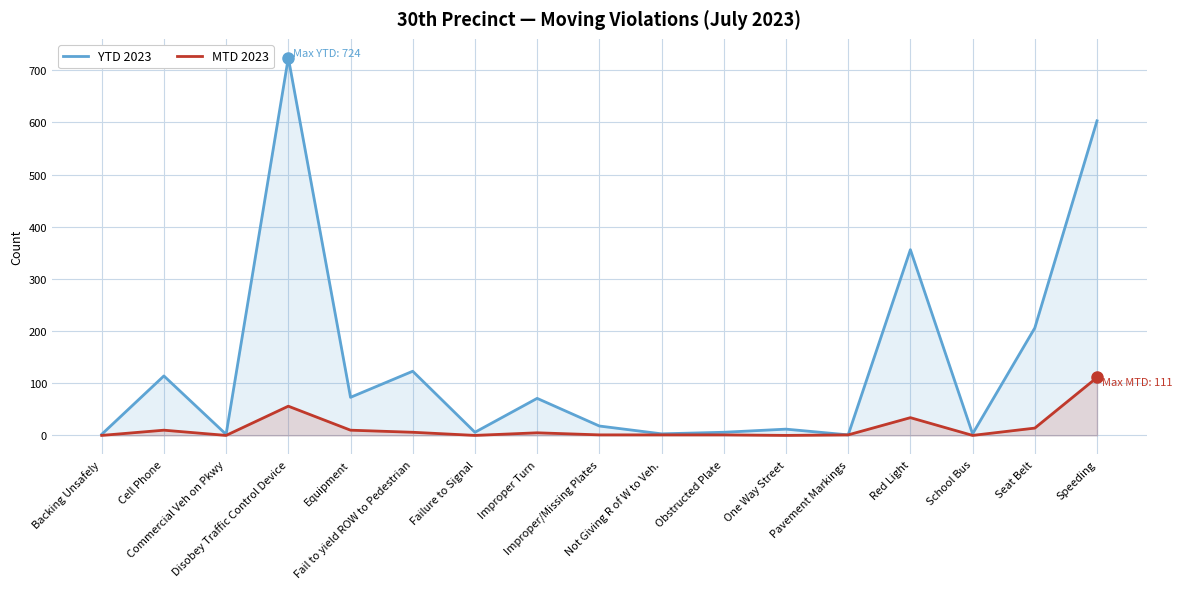

Rank the categories by MTD 2023 value from highest to lowest.

Speeding, Disobey Traffic Control Device, Red Light, Seat Belt, Cell Phone, Equipment, Fail to yield ROW to Pedestrian, Improper Turn, Improper/Missing Plates, Not Giving R of W to Veh., Obstructed Plate, Pavement Markings, Backing Unsafely, Commercial Veh on Pkwy, Failure to Signal, One Way Street, School Bus